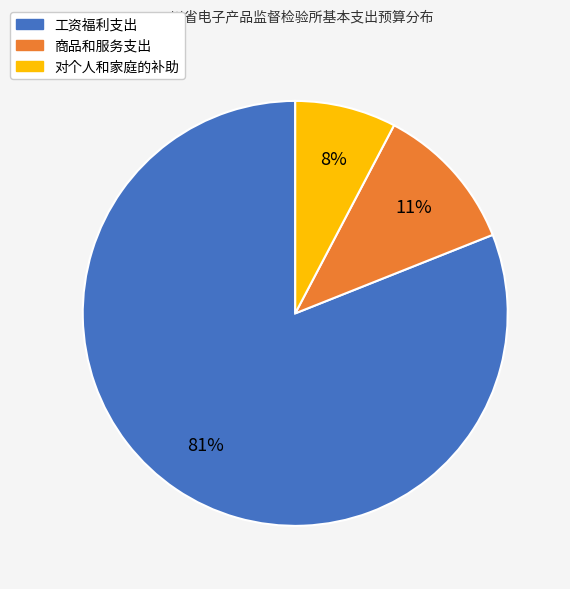

Do 商品和服务支出 and 工资福利支出 together represent more than half of the pie?

Yes